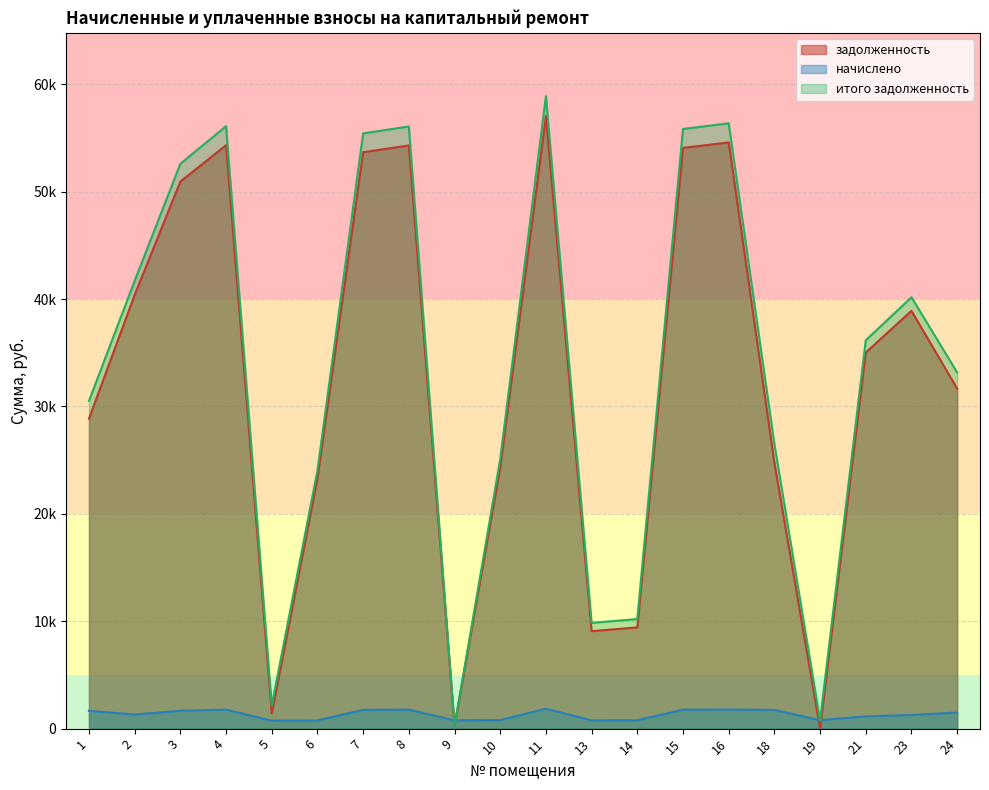

Between 15 and 16, which is larger?

16